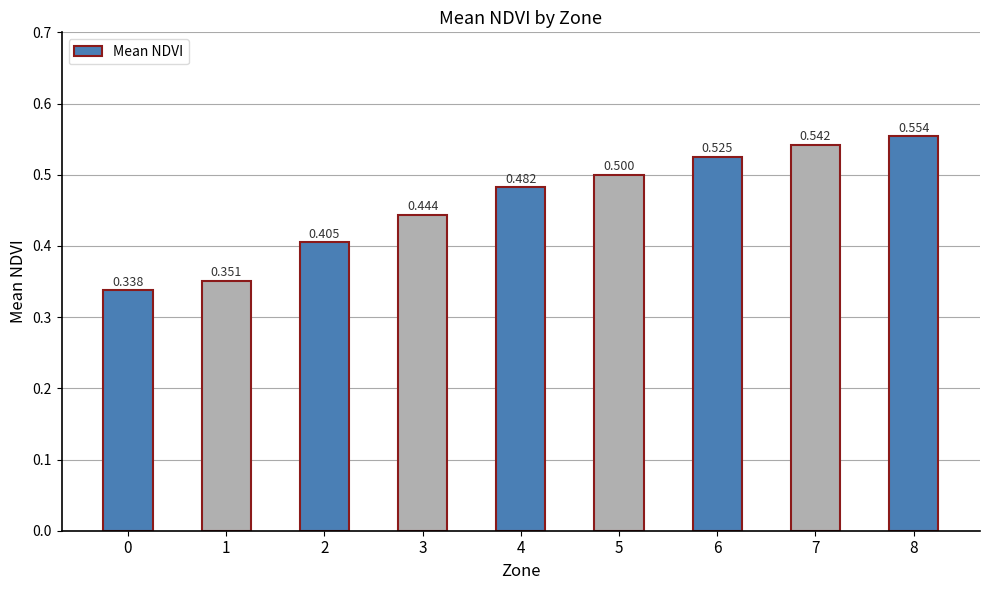

The value at 2 is 0.1. True or false?

False